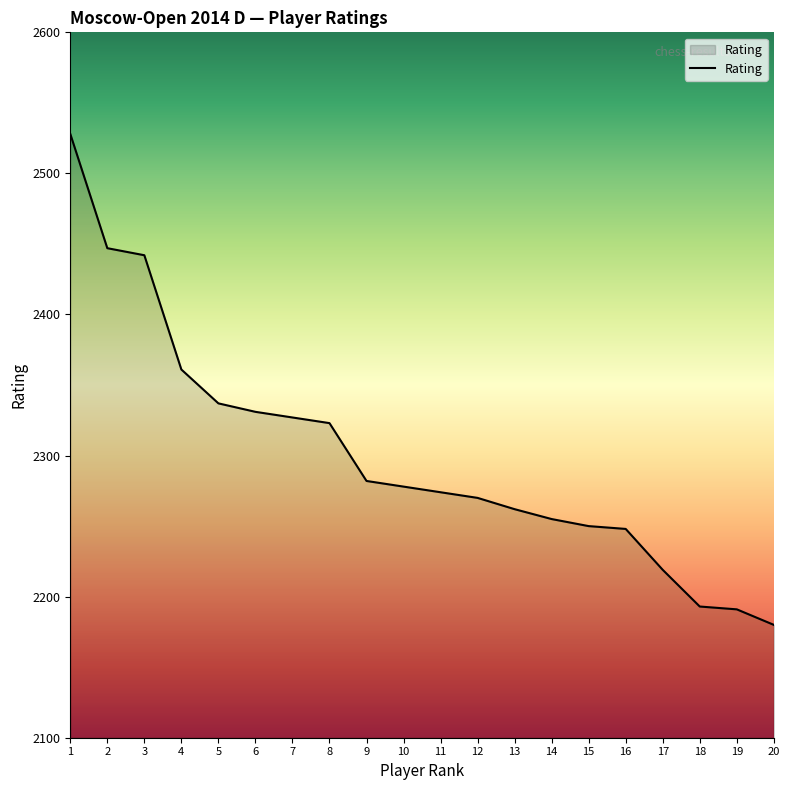

The chart shows a value of 2323 at 8. True or false?

True